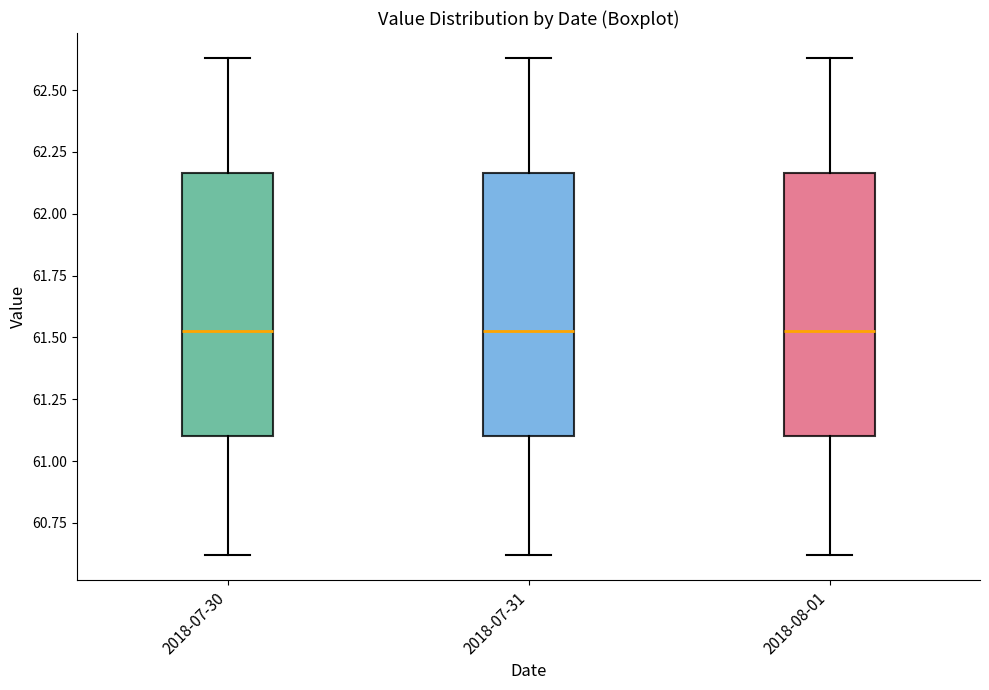

Reading left to right, transcribe this box plot: for each box, give where its median line is, the range the box spans, and where its two whiskers end, as read against the y-axis. The values are not printed on the chart, so give them approximately, as read against the axis.

2018-07-30: median 61.55, box 61.10 to 62.15, whiskers 60.60 to 62.65
2018-07-31: median 61.55, box 61.10 to 62.15, whiskers 60.60 to 62.65
2018-08-01: median 61.55, box 61.10 to 62.15, whiskers 60.60 to 62.65